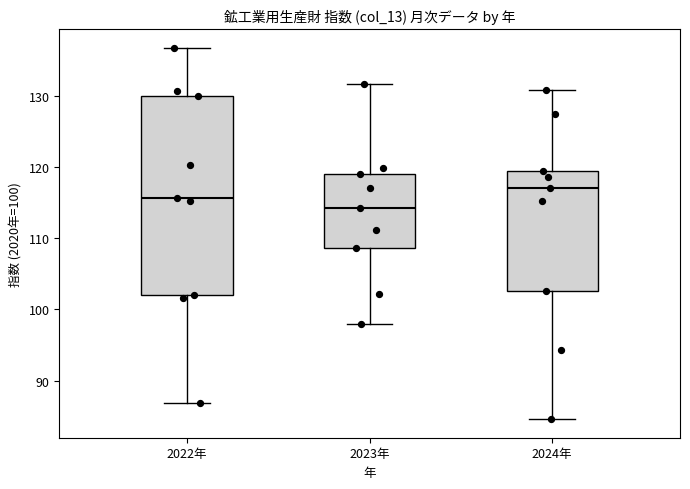

Which box's median line is the highest?

2024年